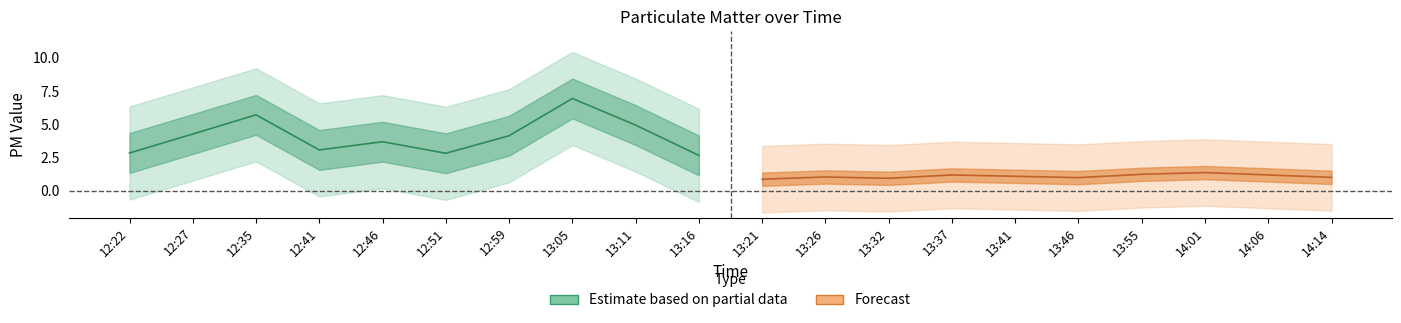

At which category does P2 reach its first local peak?

12:35